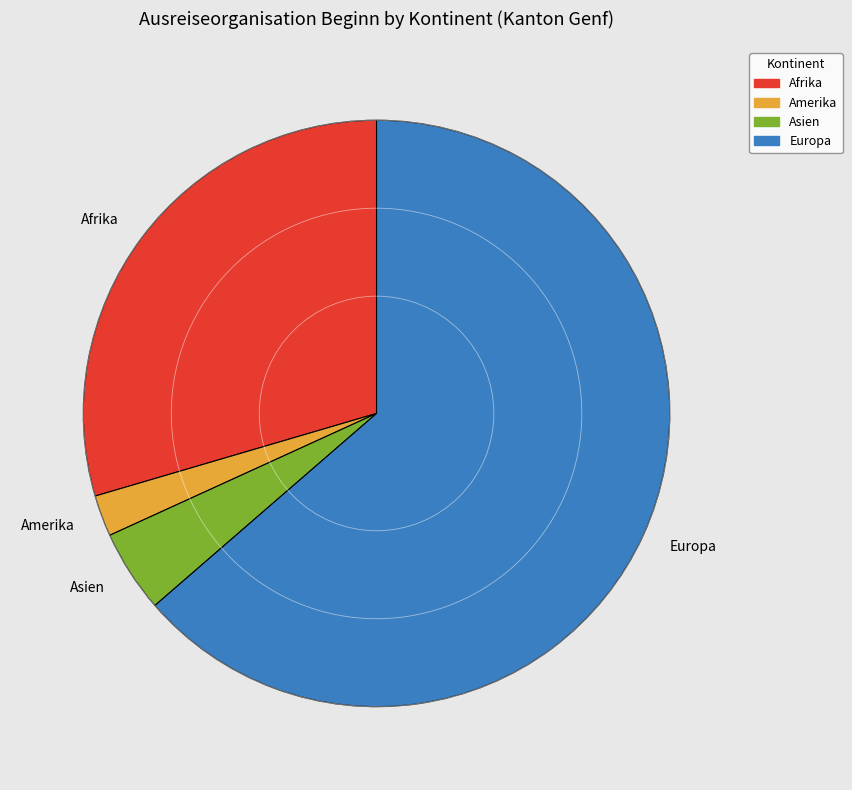

What is the smallest slice in the pie chart?

Amerika